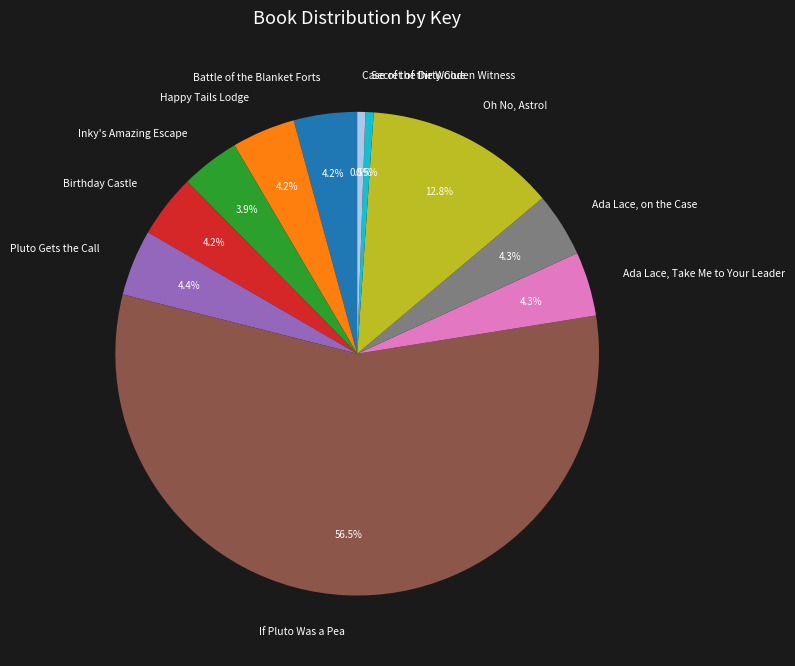

Which category has the biggest portion of the pie?

If Pluto Was a Pea